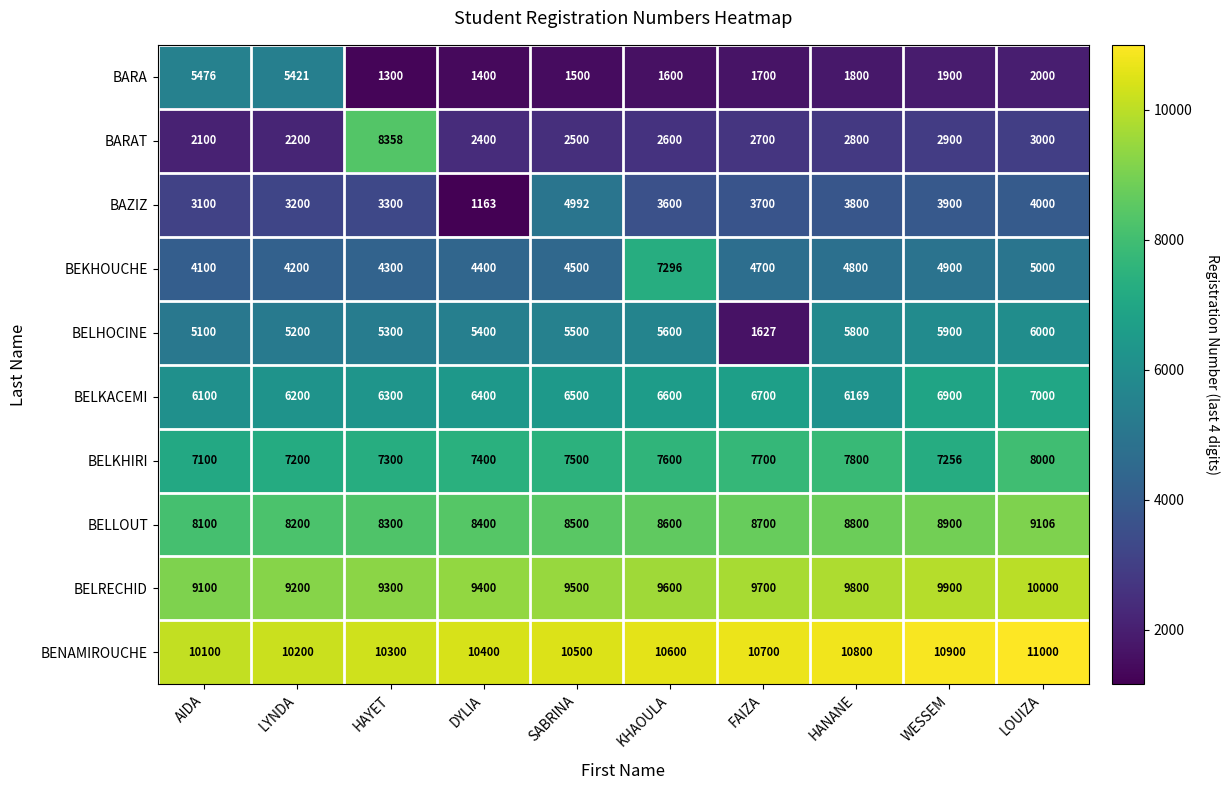

What is the smallest value displayed?

1163